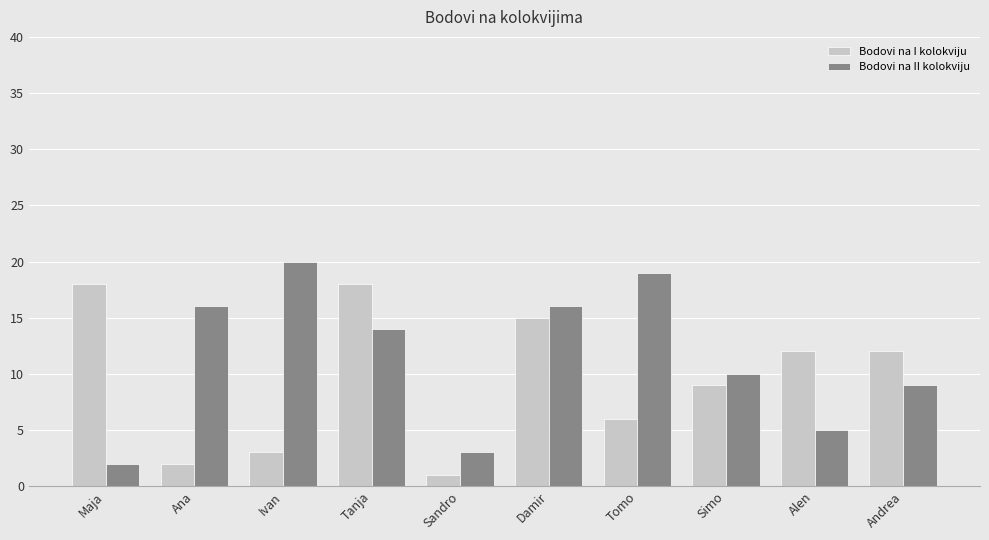

The value of Bodovi na II kolokviju at Alen is 5. True or false?

True